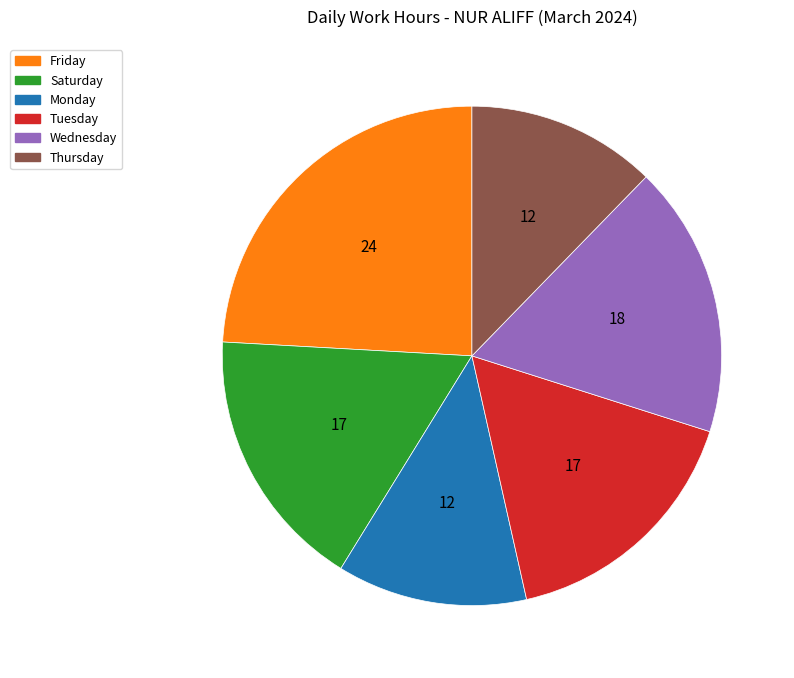

Is there a majority slice in this chart?

No